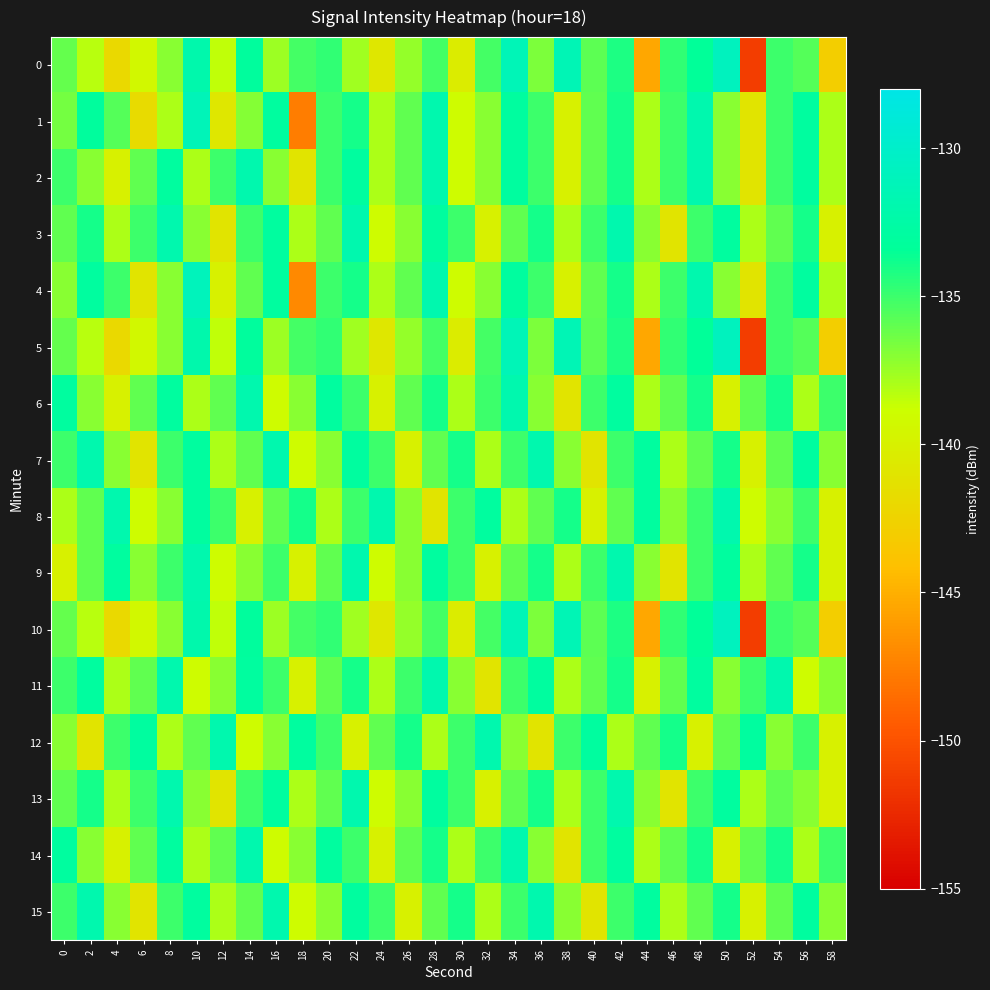

Reading right to left, extract all data points from this chart.

0: 58=-142.9	56=-135.7	54=-135.0	52=-151.2	50=-130.8	48=-133.4	46=-134.7	44=-145.5	42=-134.1	40=-135.8	38=-131.4	36=-136.7	34=-131.4	32=-135.2	30=-140.4	28=-135.2	26=-137.3	24=-140.9	22=-137.6	20=-134.7	18=-135.3	16=-137.5	14=-133.1	12=-138.5	10=-132.1	8=-137.0	6=-139.3	4=-141.9	2=-138.3	0=-136.1
1: 58=-138.0	56=-133.0	54=-135.0	52=-141.0	50=-137.0	48=-132.0	46=-135.0	44=-138.0	42=-134.0	40=-136.0	38=-140.0	36=-135.0	34=-133.0	32=-137.0	30=-139.0	28=-132.0	26=-136.0	24=-138.0	22=-134.0	20=-135.0	18=-147.7	16=-133.0	14=-136.9	12=-140.8	10=-131.3	8=-138.0	6=-141.8	4=-135.6	2=-133.1	0=-136.5
2: 58=-138.0	56=-133.0	54=-135.0	52=-141.0	50=-137.0	48=-132.0	46=-135.0	44=-138.0	42=-134.0	40=-136.0	38=-140.0	36=-135.0	34=-133.0	32=-137.0	30=-139.0	28=-132.0	26=-136.0	24=-138.0	22=-133.0	20=-135.0	18=-141.0	16=-137.0	14=-132.0	12=-135.0	10=-138.0	8=-133.0	6=-136.0	4=-140.0	2=-137.0	0=-135.0
3: 58=-140.0	56=-134.0	54=-136.0	52=-138.0	50=-133.0	48=-135.0	46=-141.0	44=-137.0	42=-132.0	40=-135.0	38=-138.0	36=-134.0	34=-136.0	32=-140.0	30=-135.0	28=-133.0	26=-137.0	24=-139.0	22=-132.0	20=-136.0	18=-138.0	16=-133.0	14=-135.0	12=-141.0	10=-137.0	8=-132.0	6=-135.0	4=-138.0	2=-134.0	0=-136.0
4: 58=-138.0	56=-133.0	54=-135.0	52=-141.0	50=-137.0	48=-132.0	46=-135.0	44=-138.0	42=-134.0	40=-136.0	38=-140.0	36=-135.0	34=-133.0	32=-137.0	30=-139.0	28=-132.0	26=-136.0	24=-138.0	22=-134.0	20=-135.0	18=-147.0	16=-133.0	14=-136.0	12=-140.0	10=-131.0	8=-137.0	6=-141.0	4=-135.0	2=-133.0	0=-137.0
5: 58=-142.9	56=-135.7	54=-135.0	52=-151.2	50=-130.8	48=-133.4	46=-134.7	44=-145.5	42=-134.1	40=-135.8	38=-131.4	36=-136.7	34=-131.4	32=-135.2	30=-140.4	28=-135.2	26=-137.3	24=-140.9	22=-137.6	20=-134.7	18=-135.3	16=-137.5	14=-133.1	12=-138.5	10=-132.1	8=-137.0	6=-139.3	4=-141.9	2=-138.3	0=-136.1
6: 58=-135.0	56=-138.0	54=-134.0	52=-136.0	50=-140.0	48=-134.0	46=-136.0	44=-138.0	42=-133.0	40=-135.0	38=-141.0	36=-137.0	34=-132.0	32=-135.0	30=-138.0	28=-134.0	26=-136.0	24=-140.0	22=-135.0	20=-133.0	18=-137.0	16=-139.0	14=-132.0	12=-136.0	10=-138.0	8=-133.0	6=-136.0	4=-140.0	2=-137.0	0=-133.0
7: 58=-137.0	56=-133.0	54=-136.0	52=-140.0	50=-134.0	48=-136.0	46=-138.0	44=-133.0	42=-135.0	40=-141.0	38=-137.0	36=-132.0	34=-135.0	32=-138.0	30=-134.0	28=-136.0	26=-140.0	24=-135.0	22=-133.0	20=-137.0	18=-139.0	16=-132.0	14=-136.0	12=-138.0	10=-133.0	8=-135.0	6=-141.0	4=-137.0	2=-132.0	0=-135.0
8: 58=-140.0	56=-135.0	54=-137.0	52=-139.0	50=-132.0	48=-135.0	46=-137.0	44=-133.0	42=-136.0	40=-140.0	38=-134.0	36=-136.0	34=-138.0	32=-133.0	30=-135.0	28=-141.0	26=-137.0	24=-132.0	22=-135.0	20=-138.0	18=-134.0	16=-136.0	14=-140.0	12=-135.0	10=-133.0	8=-137.0	6=-139.0	4=-132.0	2=-136.0	0=-138.0
9: 58=-140.0	56=-134.0	54=-136.0	52=-138.0	50=-133.0	48=-135.0	46=-141.0	44=-137.0	42=-132.0	40=-135.0	38=-138.0	36=-134.0	34=-136.0	32=-140.0	30=-135.0	28=-133.0	26=-137.0	24=-139.0	22=-132.0	20=-136.0	18=-140.0	16=-135.0	14=-137.0	12=-139.0	10=-132.0	8=-135.0	6=-137.0	4=-133.0	2=-136.0	0=-140.0
10: 58=-142.9	56=-135.7	54=-135.0	52=-151.2	50=-130.8	48=-133.4	46=-134.7	44=-145.5	42=-134.1	40=-135.8	38=-131.4	36=-136.7	34=-131.4	32=-135.2	30=-140.4	28=-135.2	26=-137.3	24=-140.9	22=-137.6	20=-134.7	18=-135.3	16=-137.5	14=-133.1	12=-138.5	10=-132.1	8=-137.0	6=-139.3	4=-141.9	2=-138.3	0=-136.1
11: 58=-137.0	56=-139.0	54=-132.0	52=-135.0	50=-137.0	48=-133.0	46=-136.0	44=-140.0	42=-134.0	40=-136.0	38=-138.0	36=-133.0	34=-135.0	32=-141.0	30=-137.0	28=-132.0	26=-135.0	24=-138.0	22=-134.0	20=-136.0	18=-140.0	16=-135.0	14=-133.0	12=-137.0	10=-139.0	8=-132.0	6=-136.0	4=-138.0	2=-133.0	0=-135.0
12: 58=-140.0	56=-135.0	54=-137.0	52=-133.0	50=-136.0	48=-140.0	46=-134.0	44=-136.0	42=-138.0	40=-133.0	38=-135.0	36=-141.0	34=-137.0	32=-132.0	30=-135.0	28=-138.0	26=-134.0	24=-136.0	22=-140.0	20=-135.0	18=-133.0	16=-137.0	14=-139.0	12=-132.0	10=-136.0	8=-138.0	6=-133.0	4=-135.0	2=-141.0	0=-137.0
13: 58=-140.0	56=-137.0	54=-136.0	52=-138.0	50=-133.0	48=-135.0	46=-141.0	44=-137.0	42=-132.0	40=-135.0	38=-138.0	36=-134.0	34=-136.0	32=-140.0	30=-135.0	28=-133.0	26=-137.0	24=-139.0	22=-132.0	20=-136.0	18=-138.0	16=-133.0	14=-135.0	12=-141.0	10=-137.0	8=-132.0	6=-135.0	4=-138.0	2=-134.0	0=-136.0
14: 58=-135.0	56=-138.0	54=-134.0	52=-136.0	50=-140.0	48=-134.0	46=-136.0	44=-138.0	42=-133.0	40=-135.0	38=-141.0	36=-137.0	34=-132.0	32=-135.0	30=-138.0	28=-134.0	26=-136.0	24=-140.0	22=-135.0	20=-133.0	18=-137.0	16=-139.0	14=-132.0	12=-136.0	10=-138.0	8=-133.0	6=-136.0	4=-140.0	2=-137.0	0=-133.0
15: 58=-137.0	56=-133.0	54=-136.0	52=-140.0	50=-134.0	48=-136.0	46=-138.0	44=-133.0	42=-135.0	40=-141.0	38=-137.0	36=-132.0	34=-135.0	32=-138.0	30=-134.0	28=-136.0	26=-140.0	24=-135.0	22=-133.0	20=-137.0	18=-139.0	16=-132.0	14=-136.0	12=-138.0	10=-133.0	8=-135.0	6=-141.0	4=-137.0	2=-132.0	0=-135.0